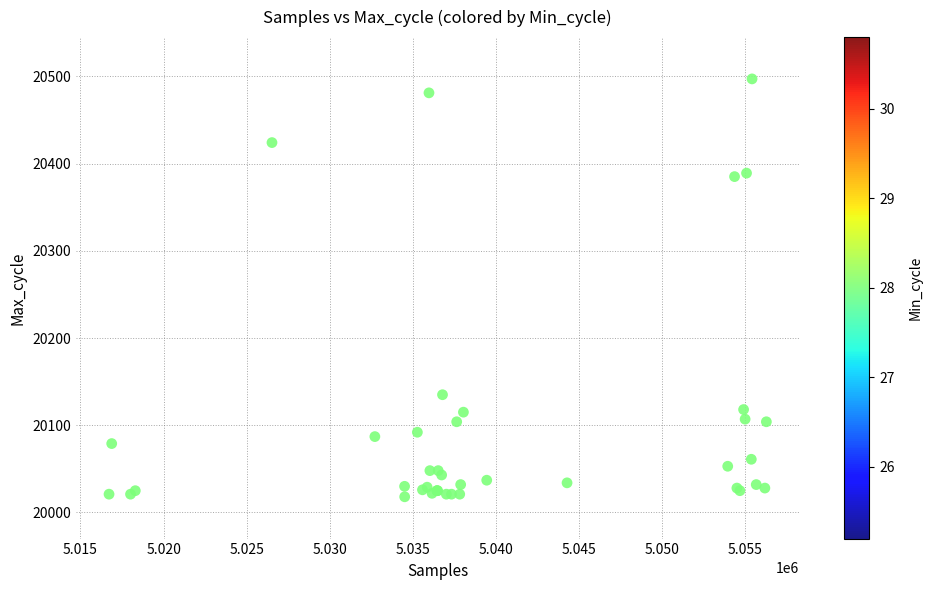

What Y value in the scatter plot is closest to 20257?

20135